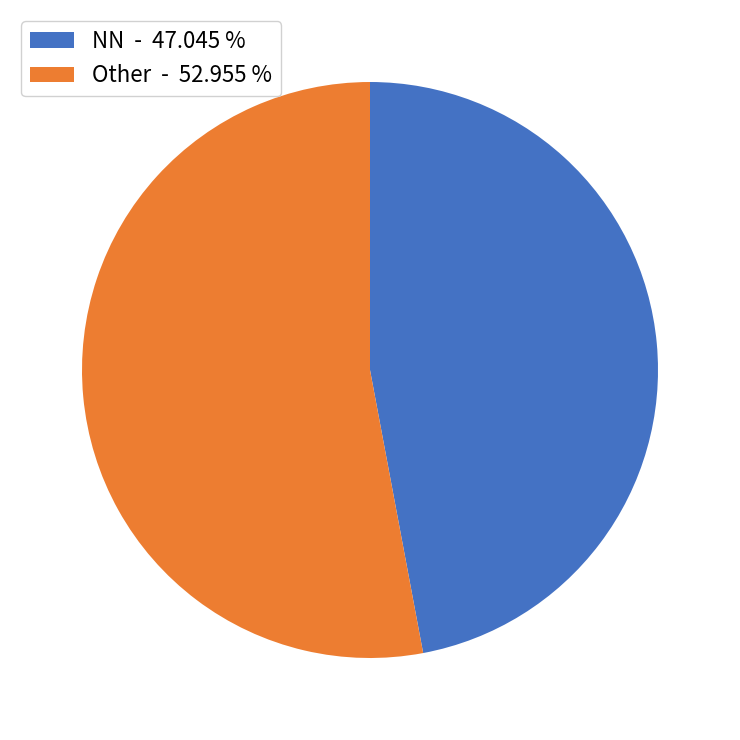

Count the number of slices in the pie.

2